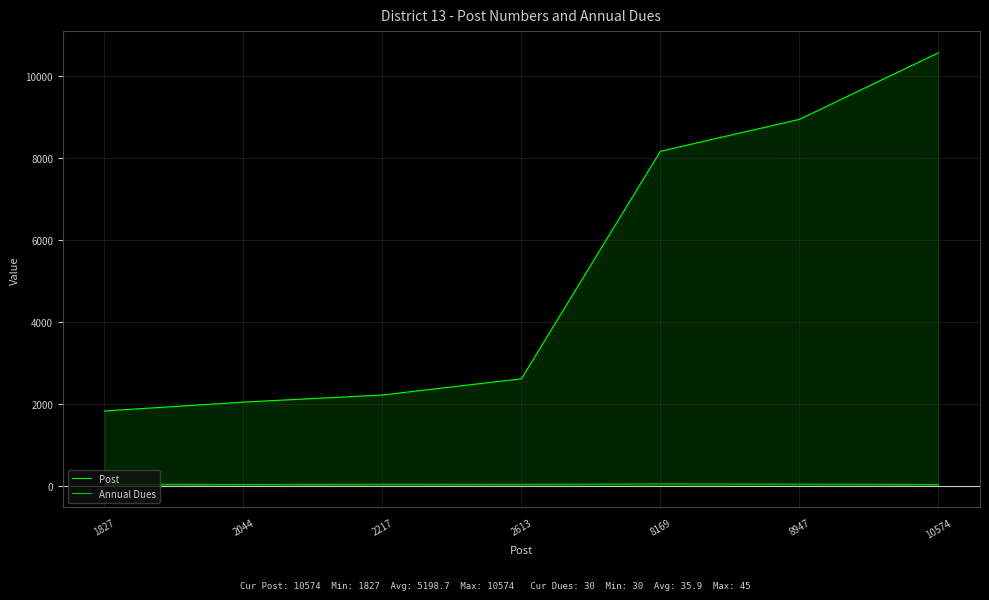

How many distinct data groups are displayed?

2